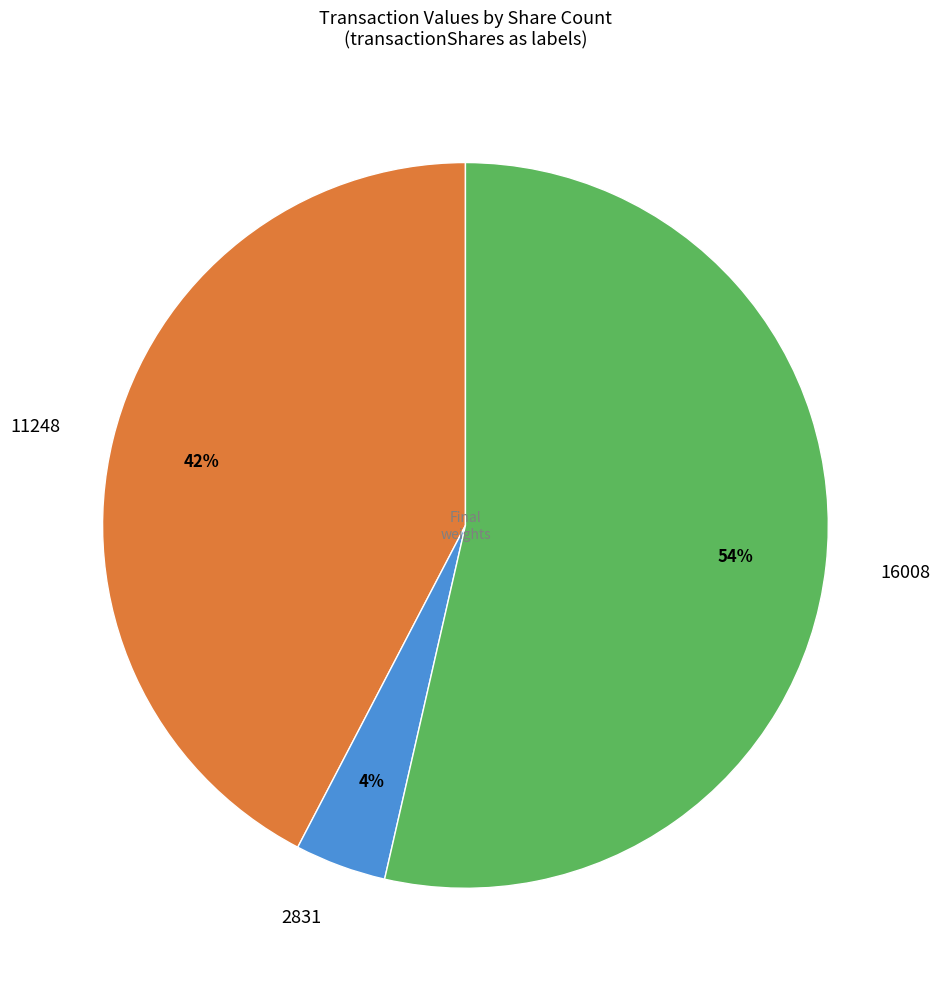

What is the majority slice?

16008